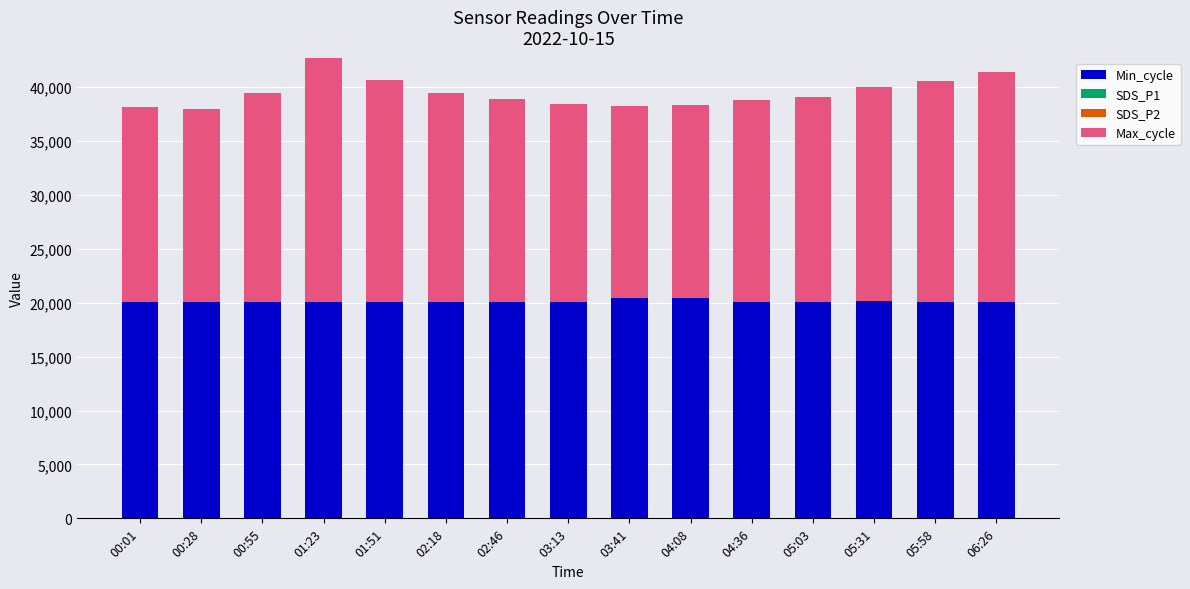

Which has a higher value, 01:23 or 05:03?

01:23